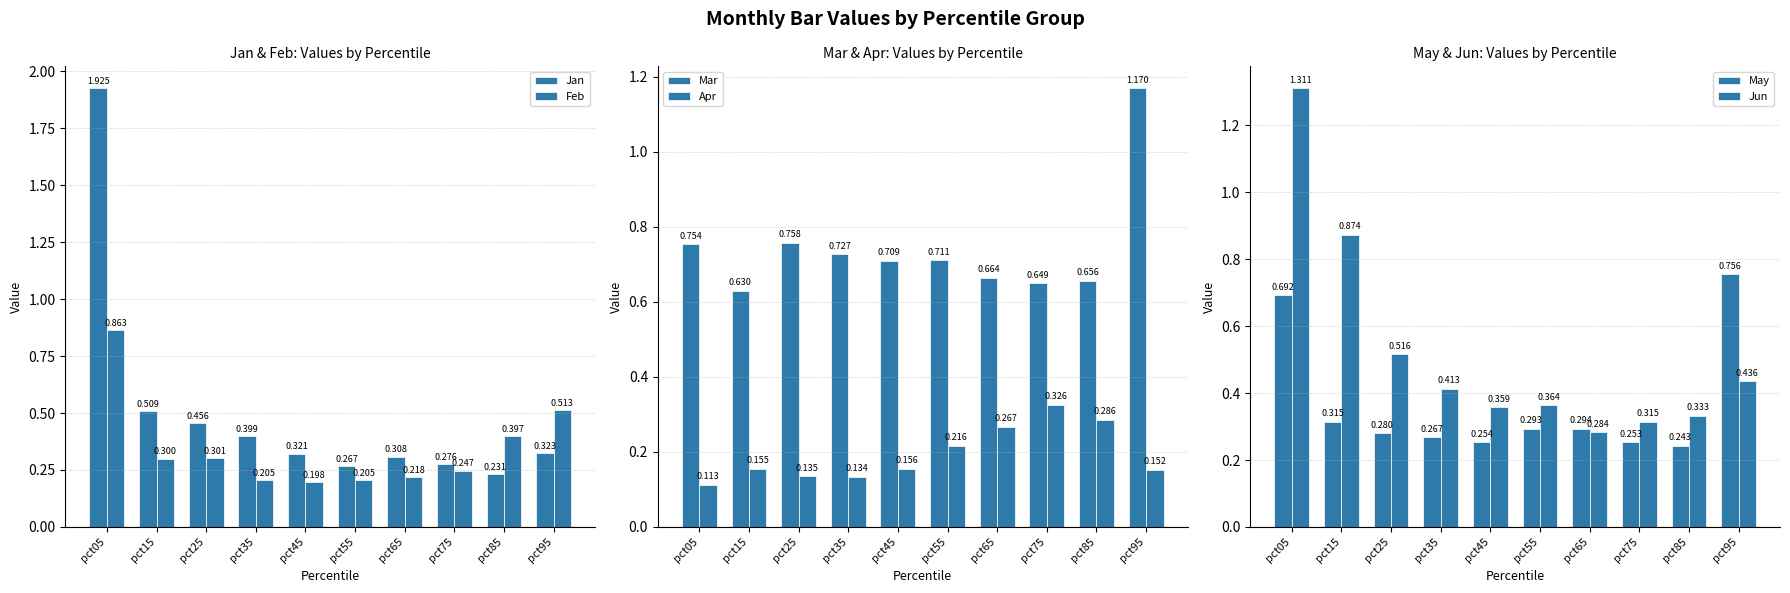

At which label is May closest to 0?

pct85